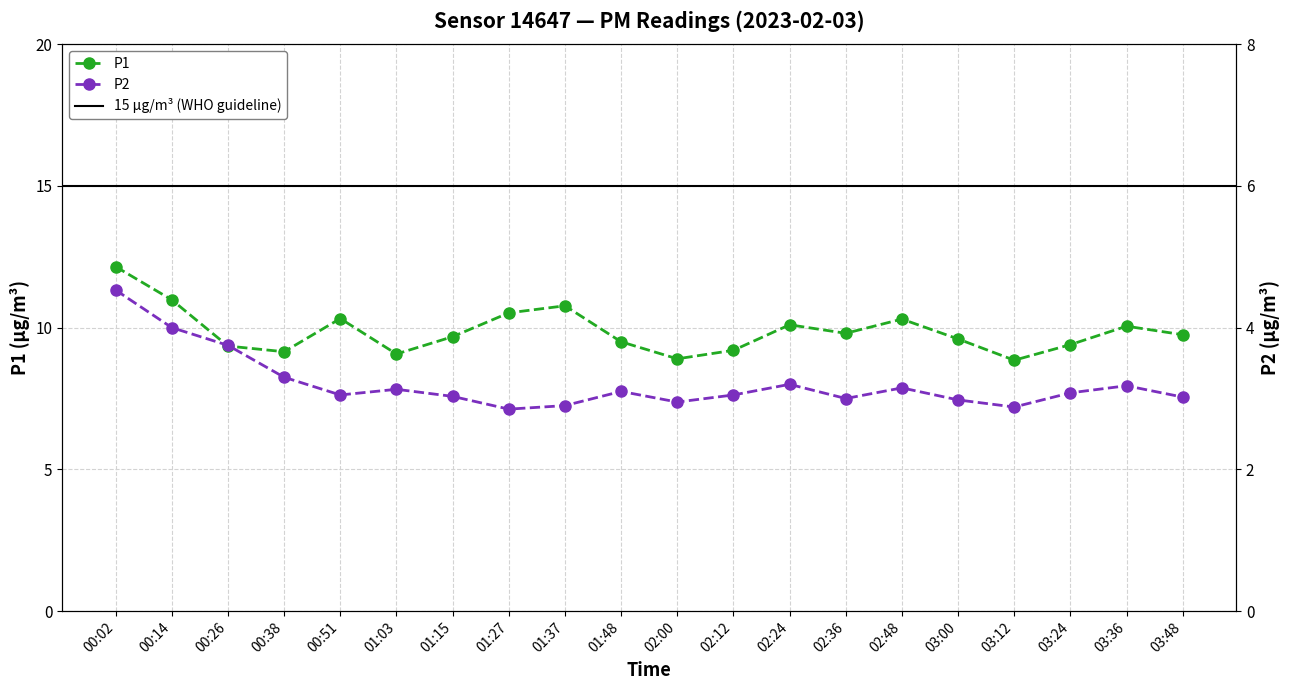

What is the minimum value for P2?

2.9